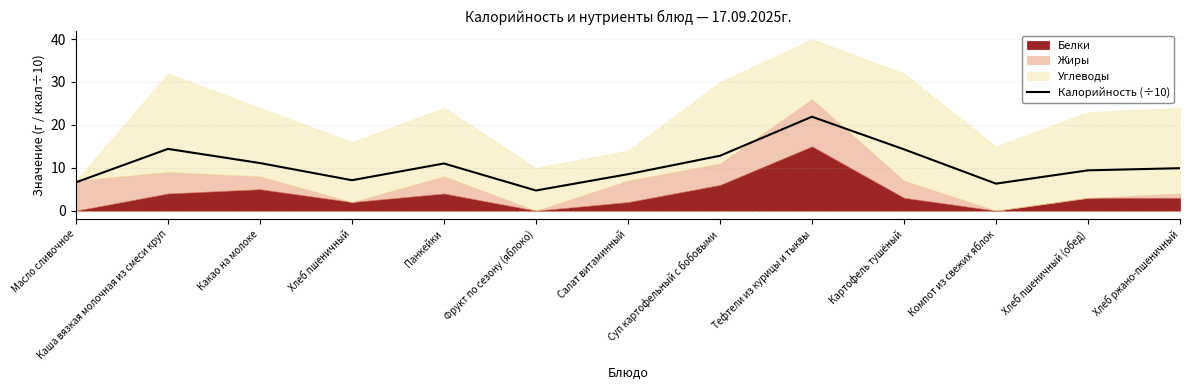

At which label does Калорийность (÷10) reach its minimum?

Фрукт по сезону (яблоко)